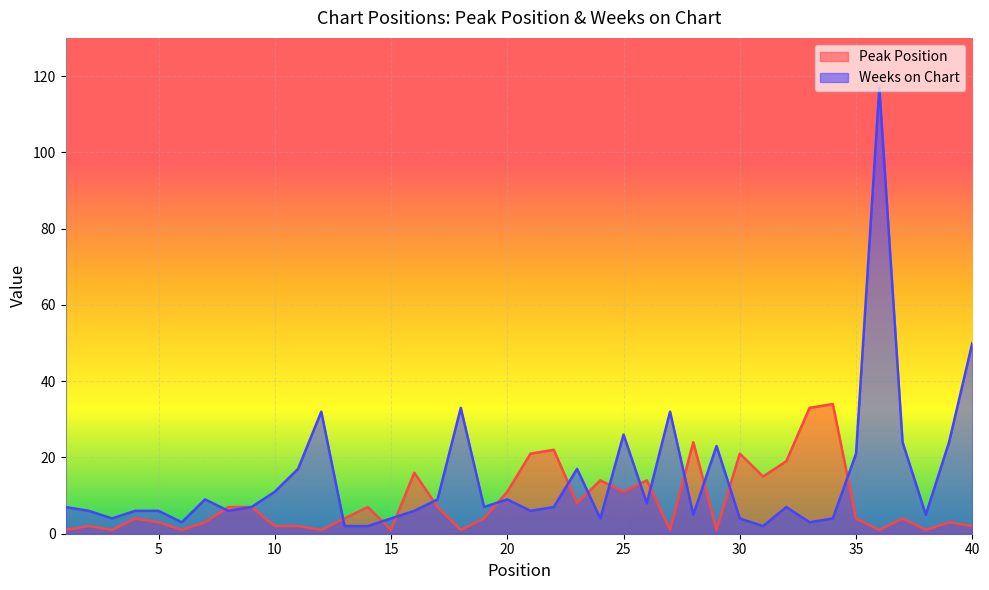

True or false: Weeks on Chart and Peak Position cross at least once.

True